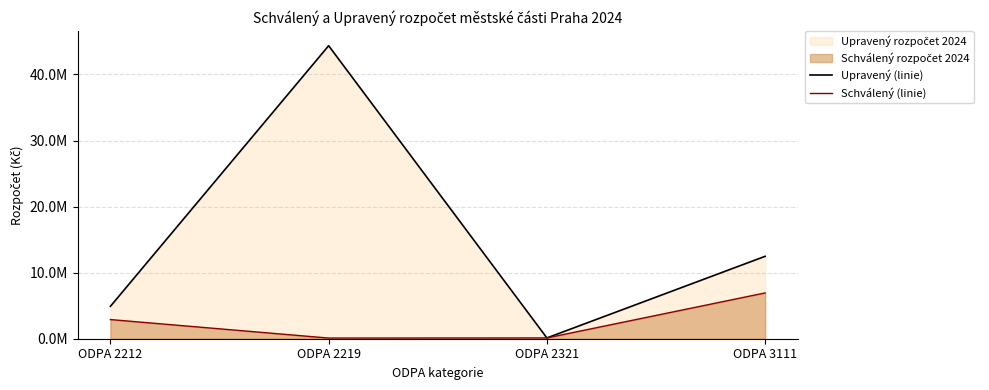

The value of Upravený (linie) at ODPA 2219 is 44355200. True or false?

True